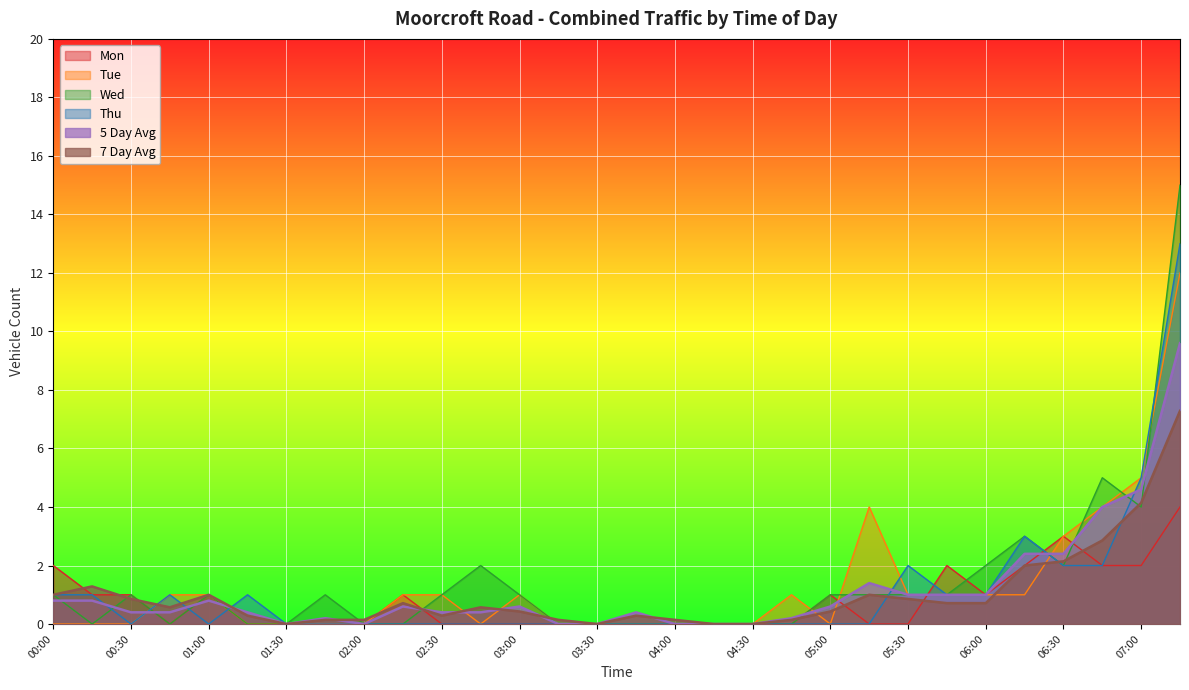

Rank the series at 01:30 from lowest to highest value.

5 Day Avg, 7 Day Avg, Mon, Tue, Wed, Thu